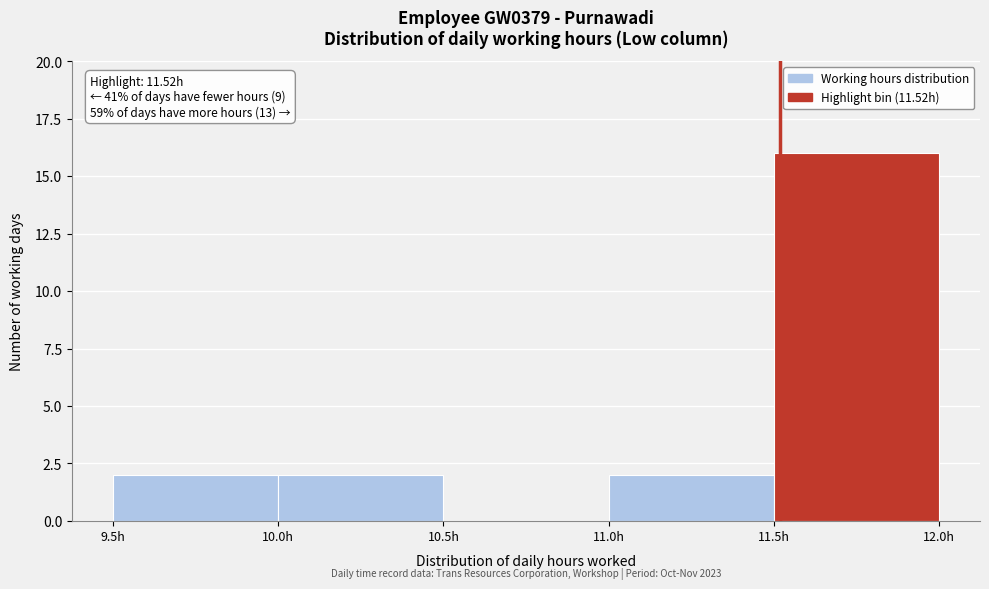

Which range on the x-axis has the tallest bar?

11.5 to 12.0